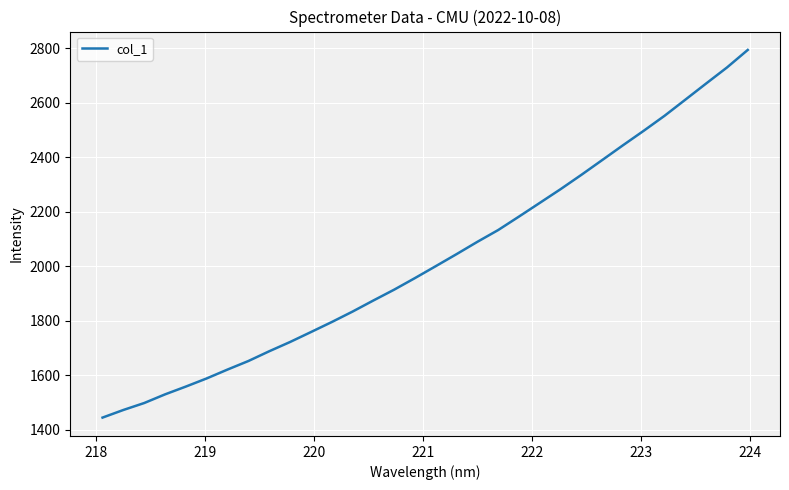

What is the smallest value displayed?

1444.2